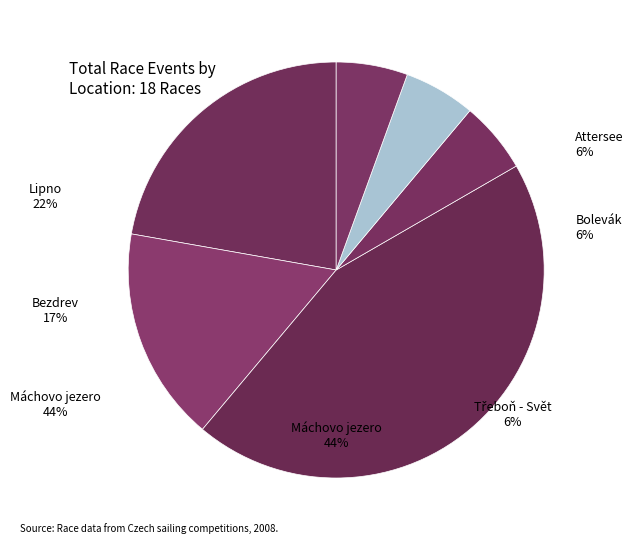

Which has a higher value, Třeboň - Svět or Lipno?

Lipno